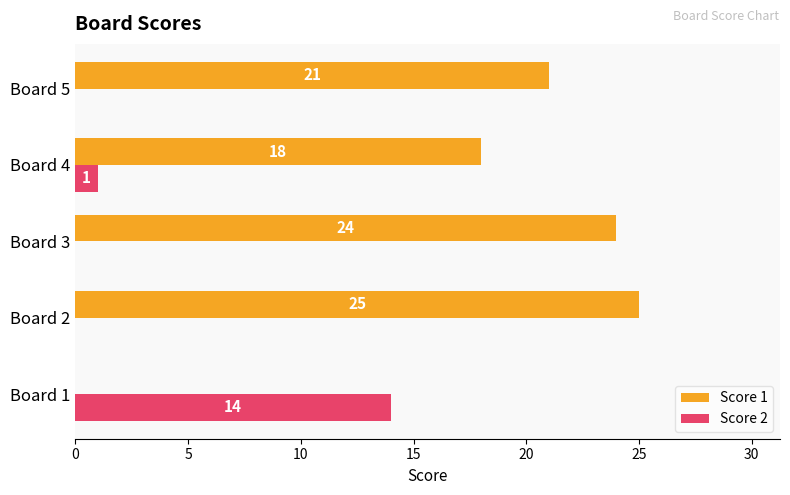

How many values in Score 1 are above zero?

4